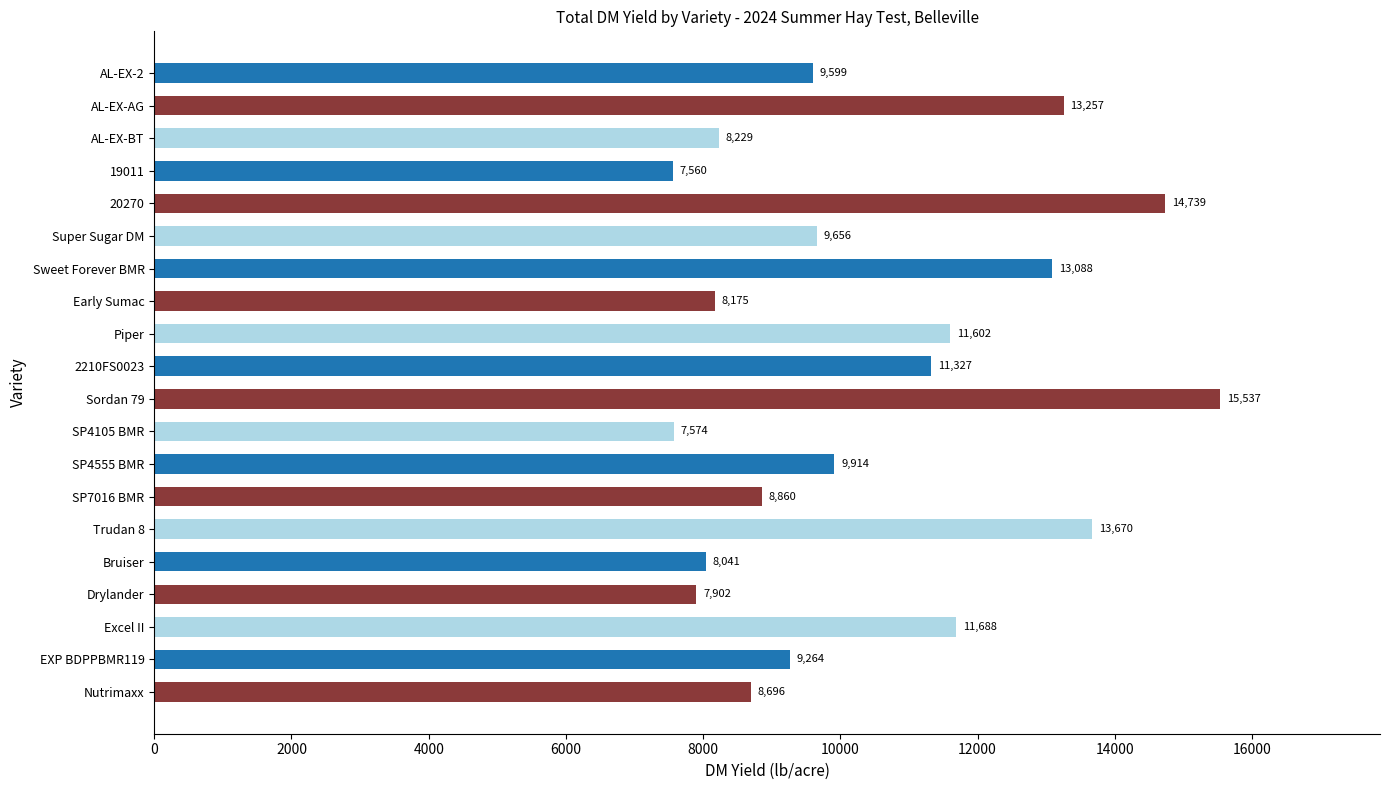

Read the value at Sordan 79.

15536.5